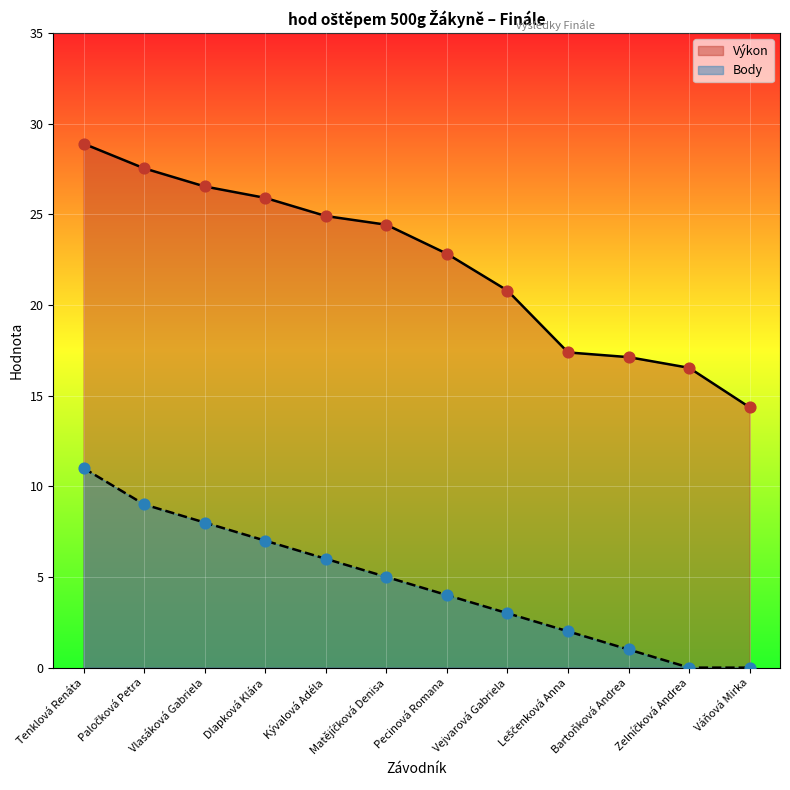

Which series reaches the minimum Y coordinate?

Body